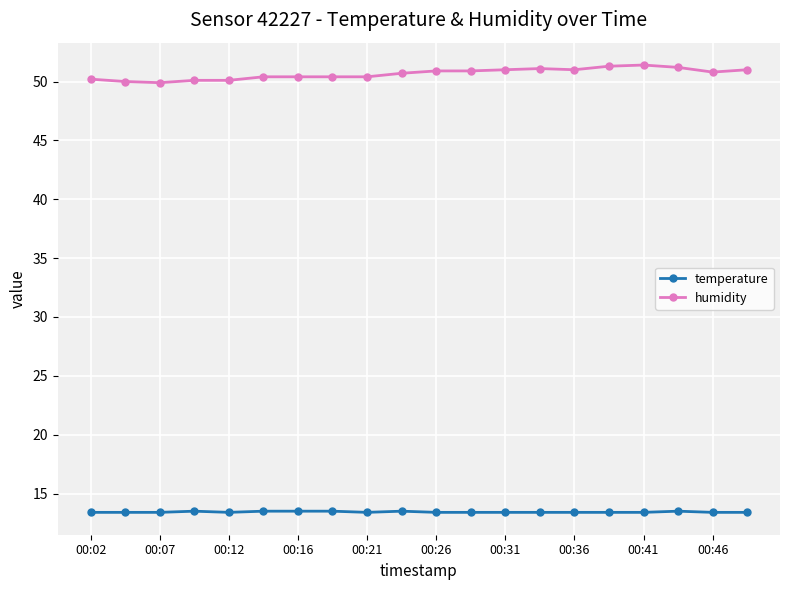

What is the sum of all temperature values?

268.6